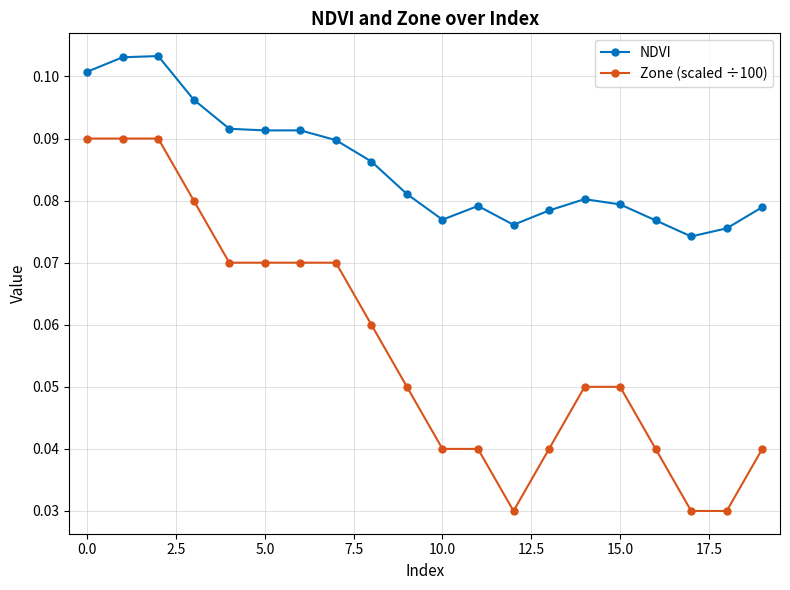

True or false: NDVI and Zone (scaled ÷100) intersect in this chart.

False